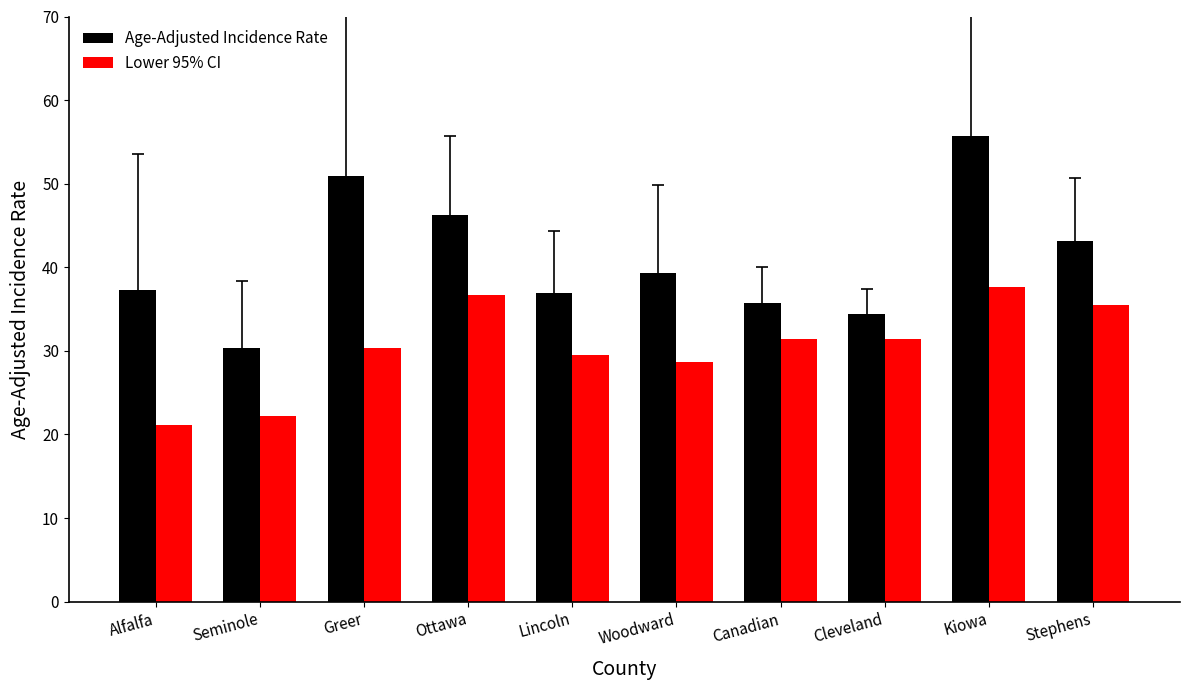

What is the lowest value of the Age-Adjusted Incidence Rate series?

30.3